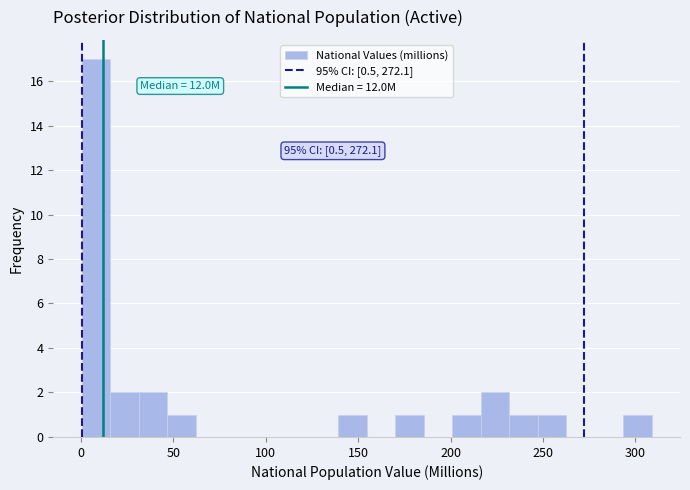

Read against the x-axis, roughly where is the centre of the tallest bar?

10